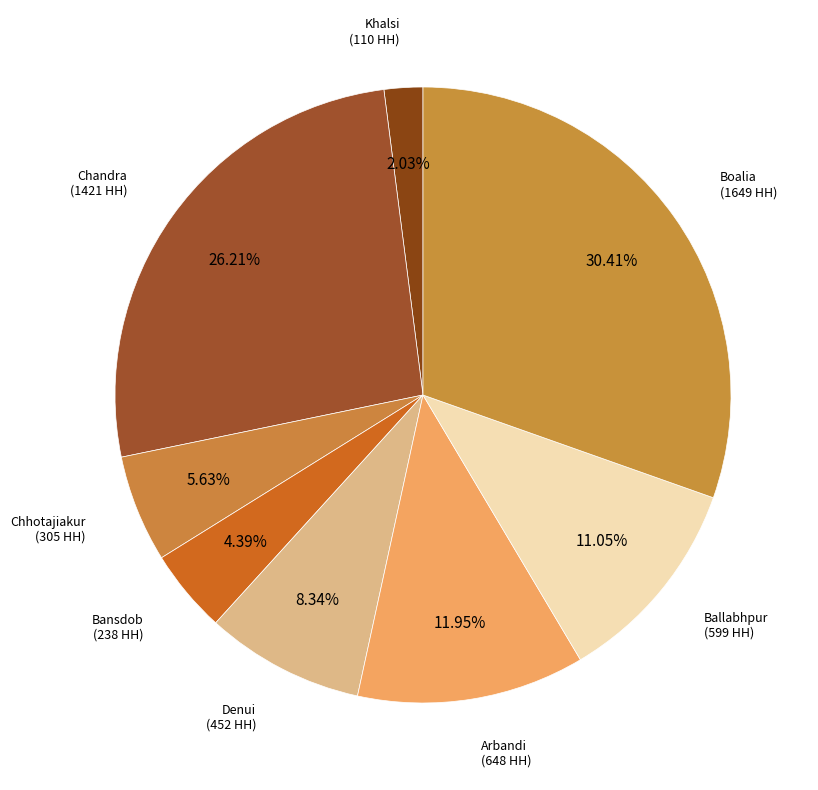

Count the number of slices in the pie.

8